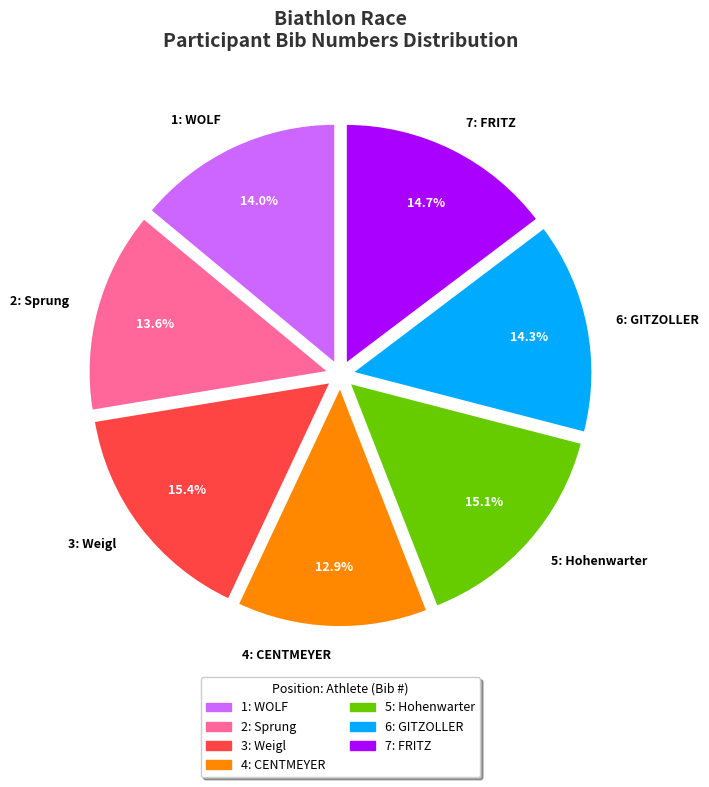

To the nearest percent, what portion does 3: Weigl represent?

15%